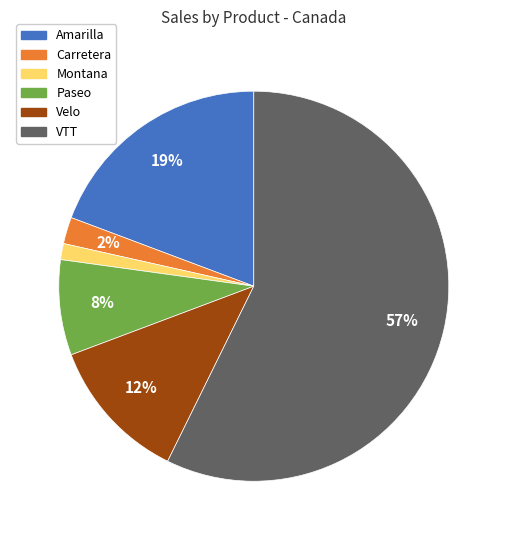

Which slice is the smallest?

Montana